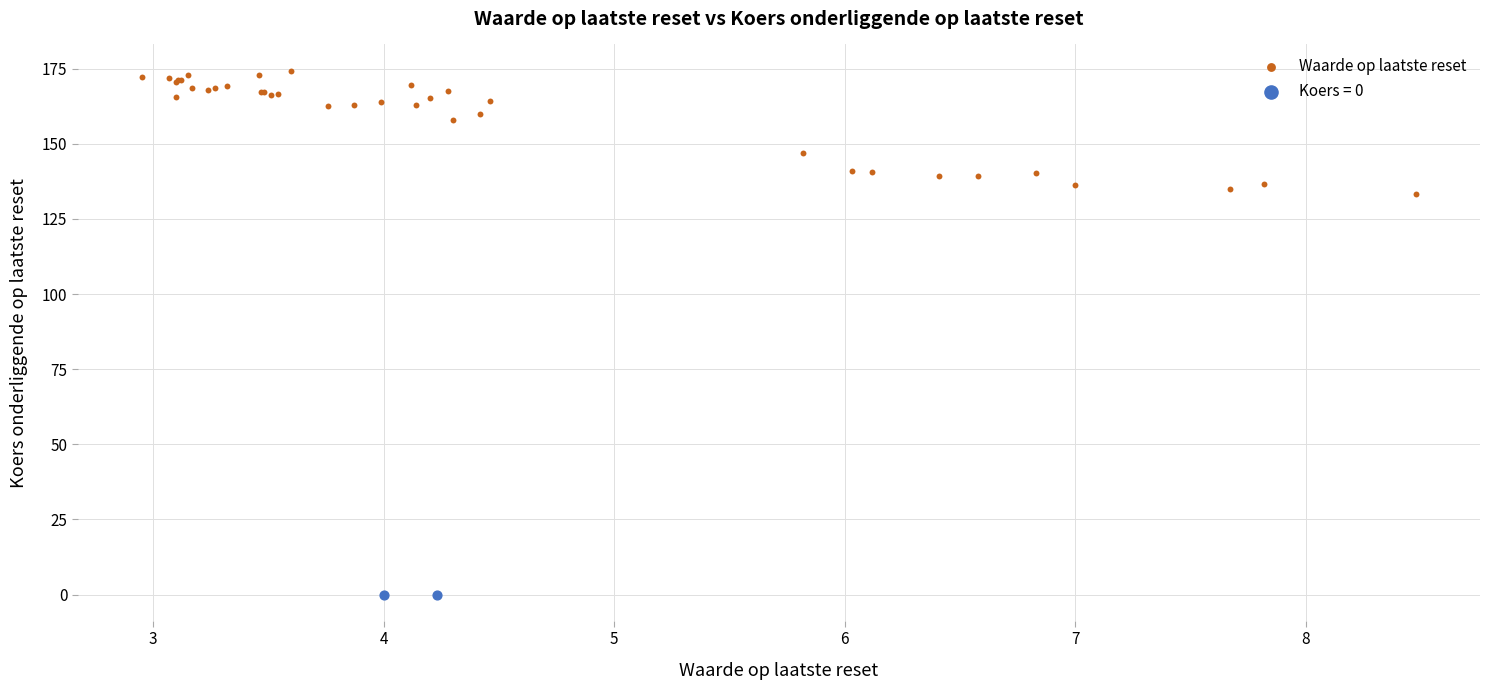

What are all the series names shown in the legend?

Waarde op laatste reset, Koers = 0